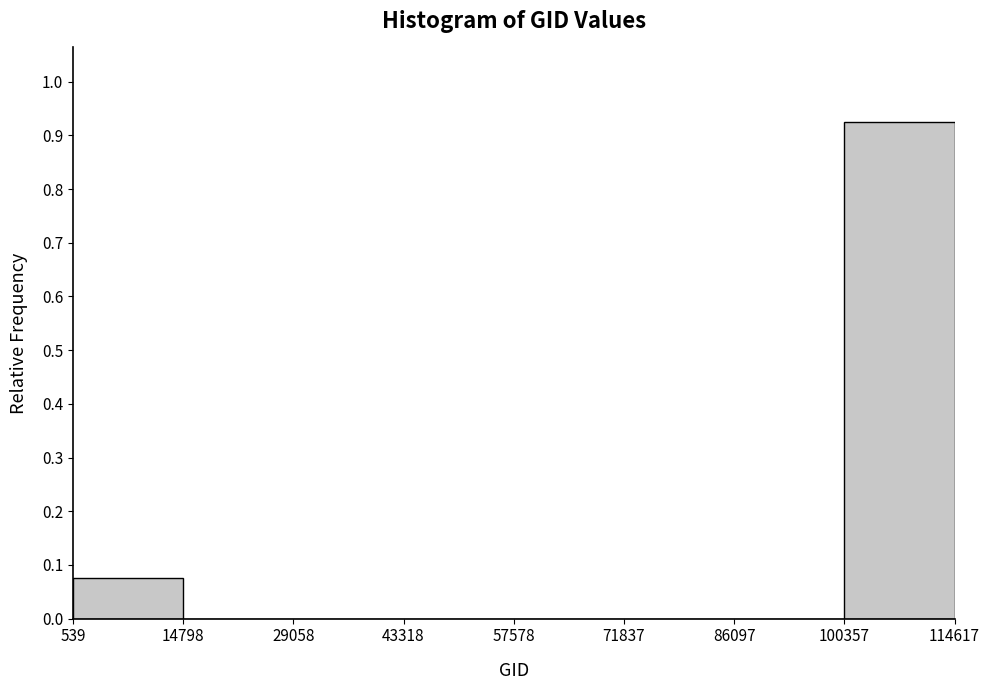

Over which range of the x-axis is the bar tallest?

100357 to 114617